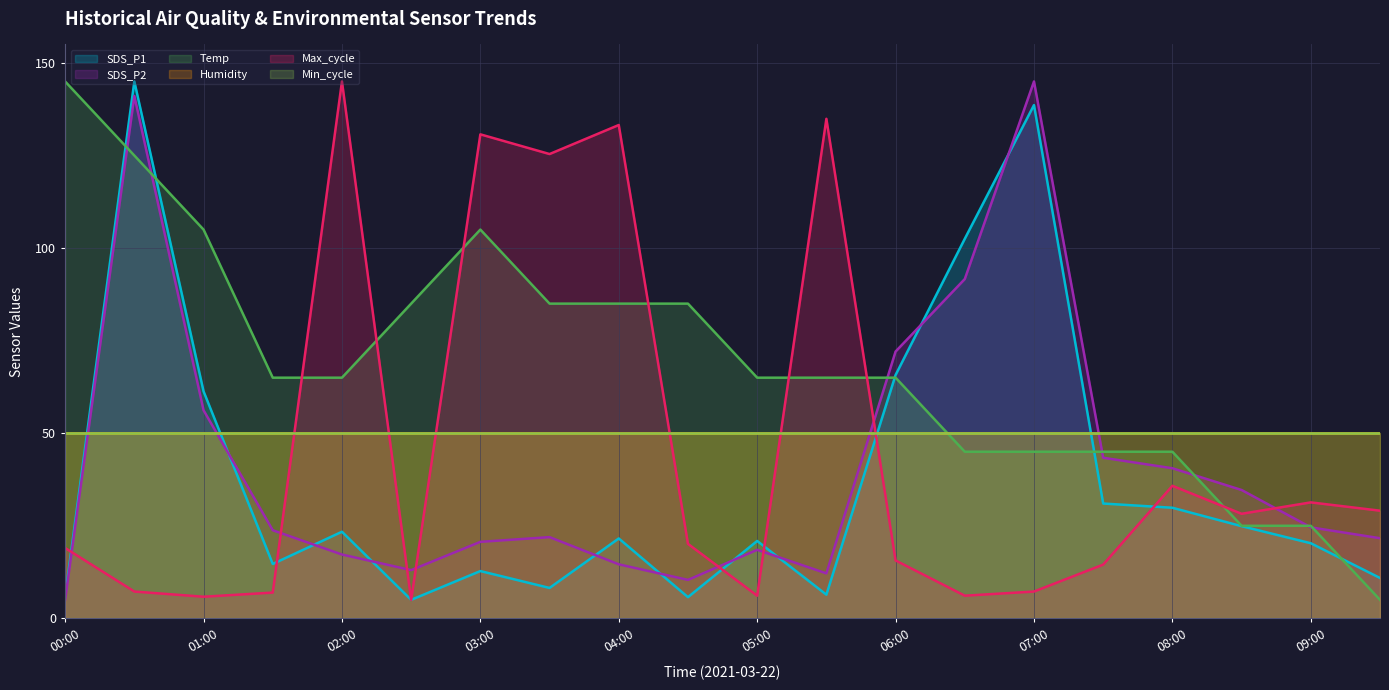

After their last crossing, which series has the higher values: Max_cycle or Temp?

Max_cycle